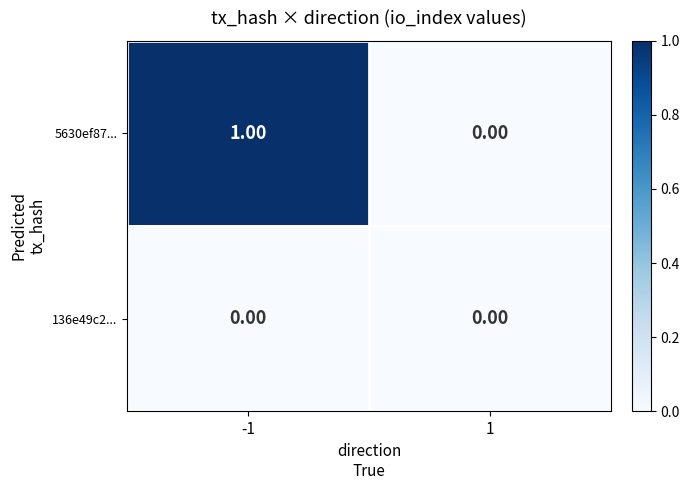

Rank the series by their average value, from highest to lowest.

5630ef87..., 136e49c2...